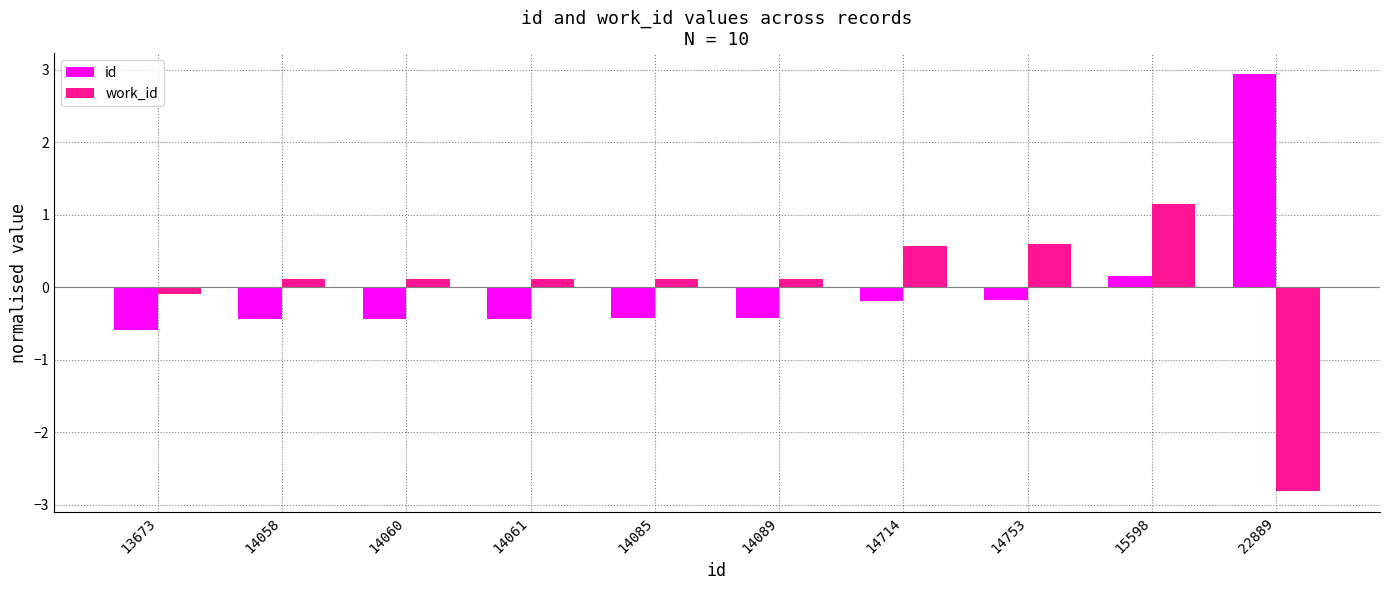

At how many categories does at least one series exceed 1?

2